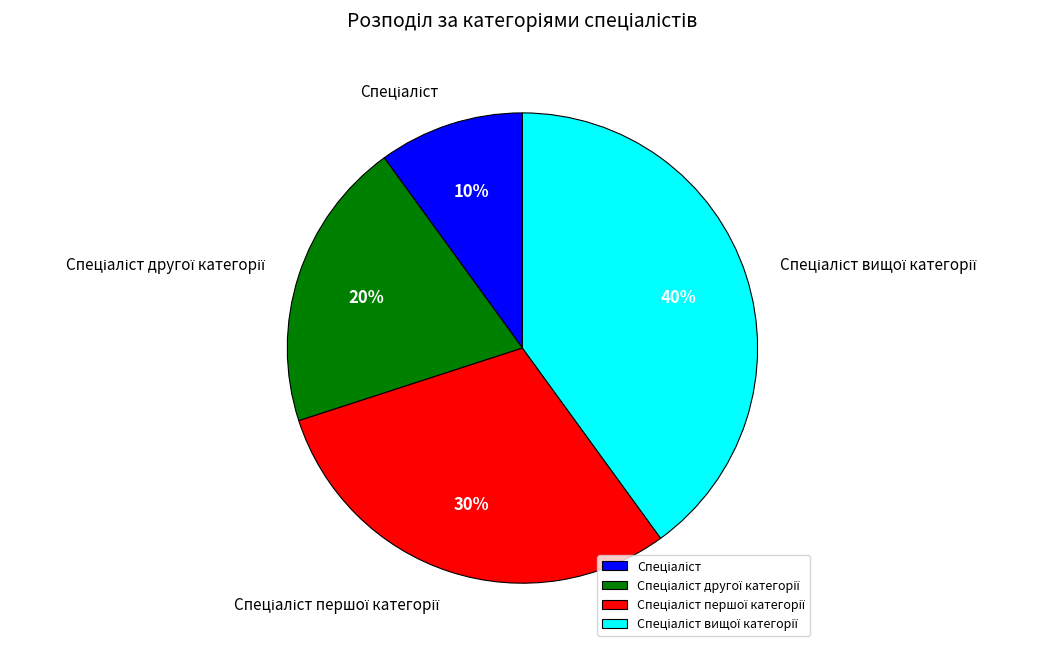

To the nearest percent, what is the difference between the largest and smallest slice percentages?

30%